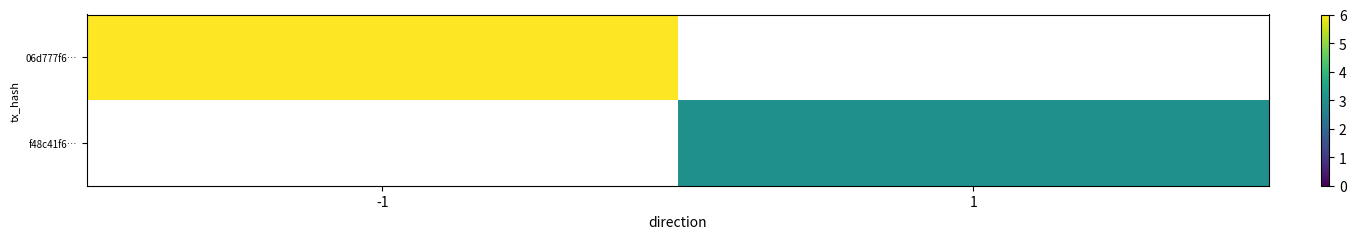

Which label corresponds to the largest value in the chart?

-1